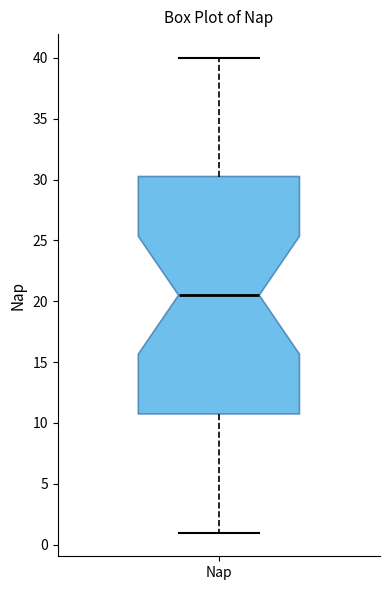

Transcribe this box plot: give where the median line is, the range the box spans, and where the two whiskers end, as read against the y-axis. The values are not printed on the chart, so give them approximately, as read against the axis.

median 20.5, box 11.0 to 30.5, whiskers 1.0 to 40.0